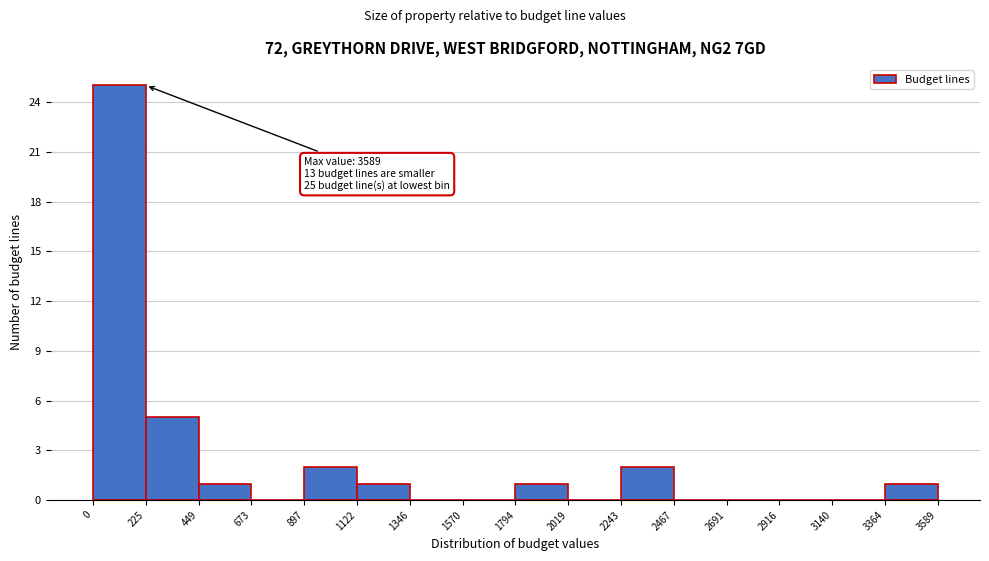

Over which range of the x-axis is the bar tallest?

0 to 225